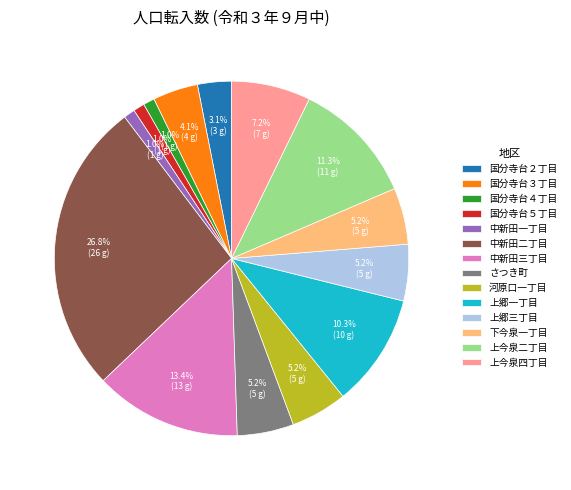

Is there a majority slice in this chart?

No